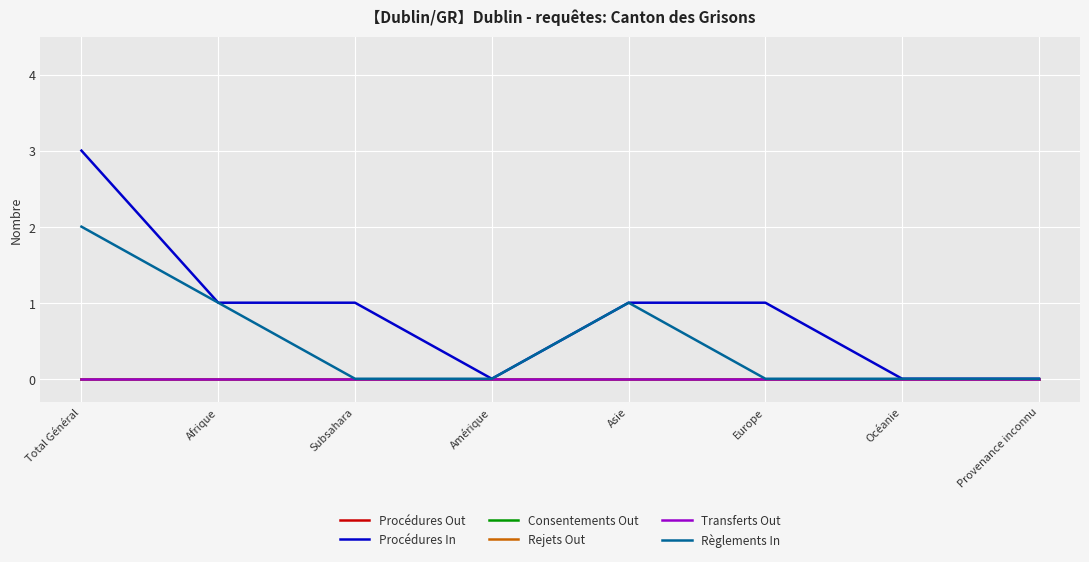

How many lines are shown in the chart?

6